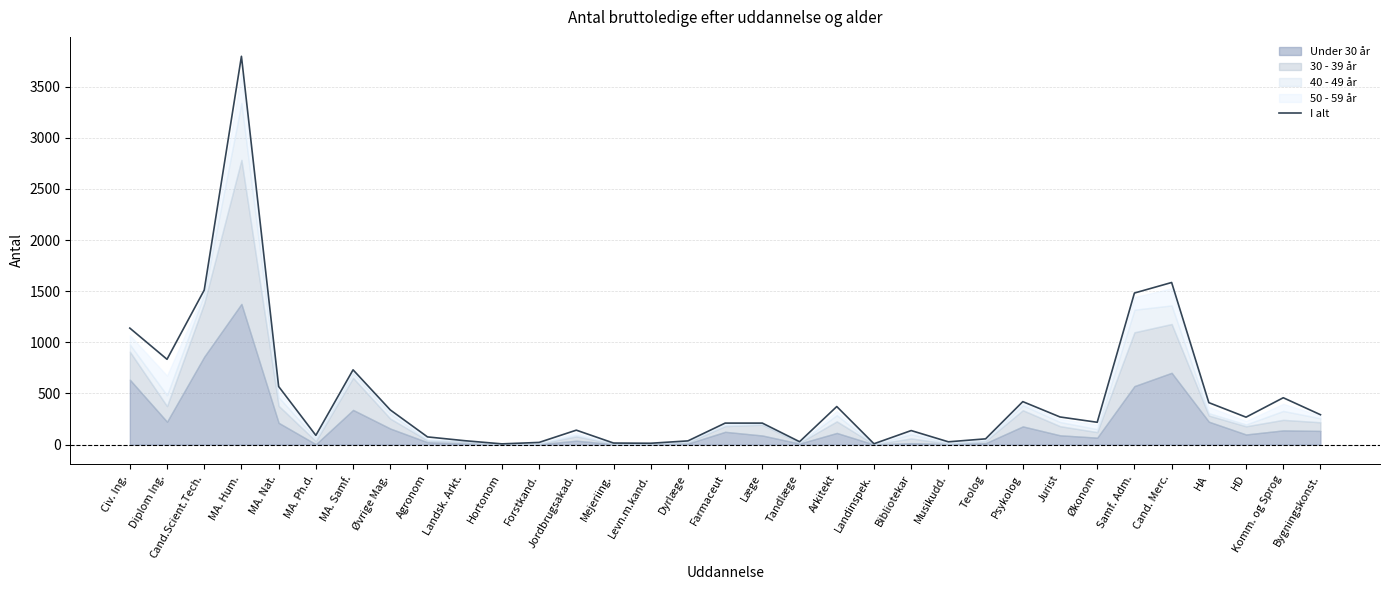

What is the change in value from MA. Nat. to HA?

-158